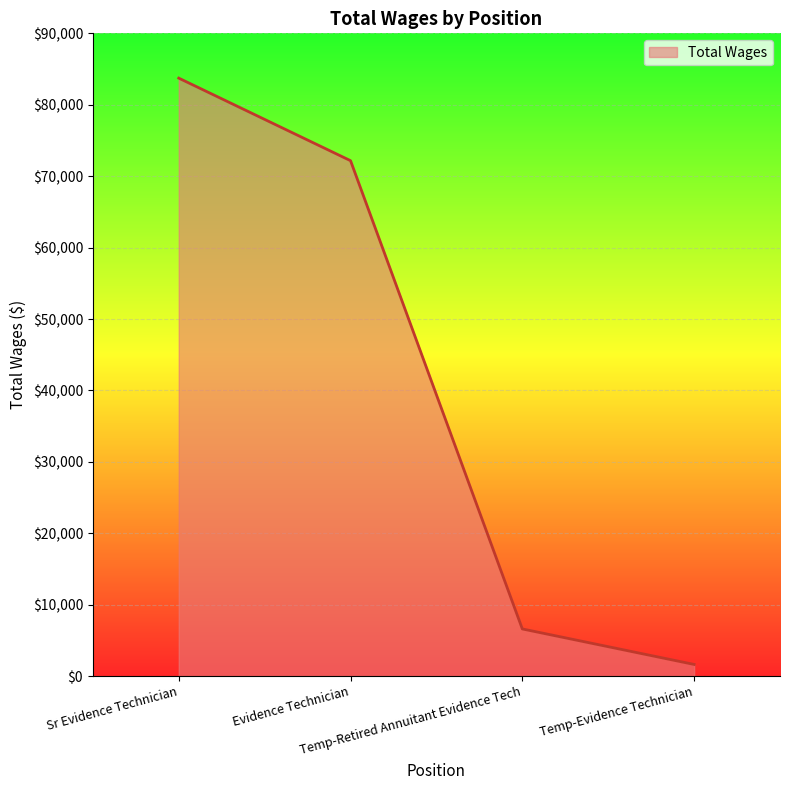

True or false: the data has more than 1 interior local peaks.

False